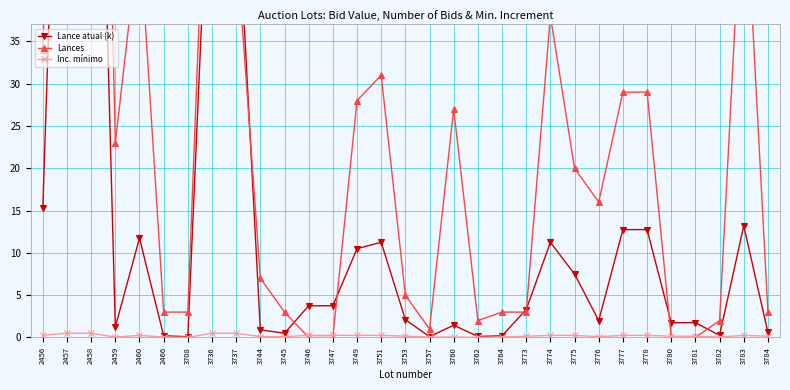

Which series ends up on top after the final intersection of Lance atual (k) and Lances?

Lances